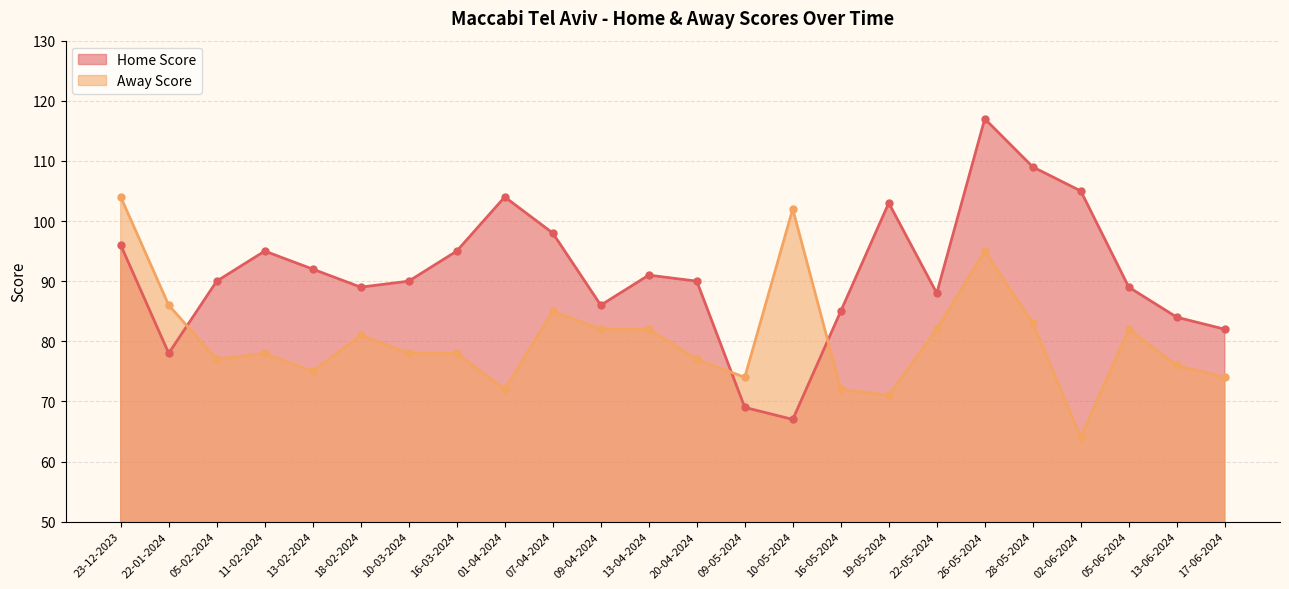

Read the Home Score value at 10-05-2024, to the nearest 5.

65